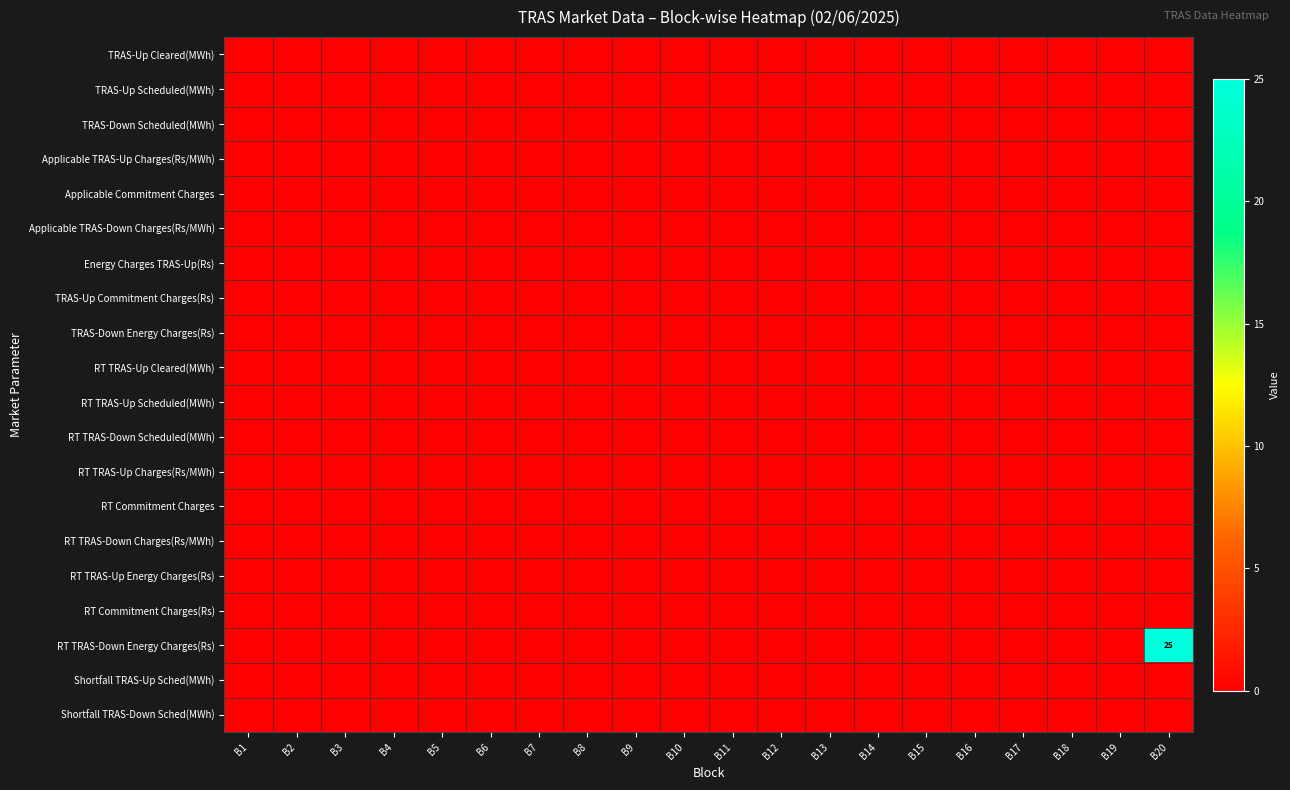

Which category has the lowest value in the Applicable TRAS-Up Charges(Rs/MWh) series?

B1